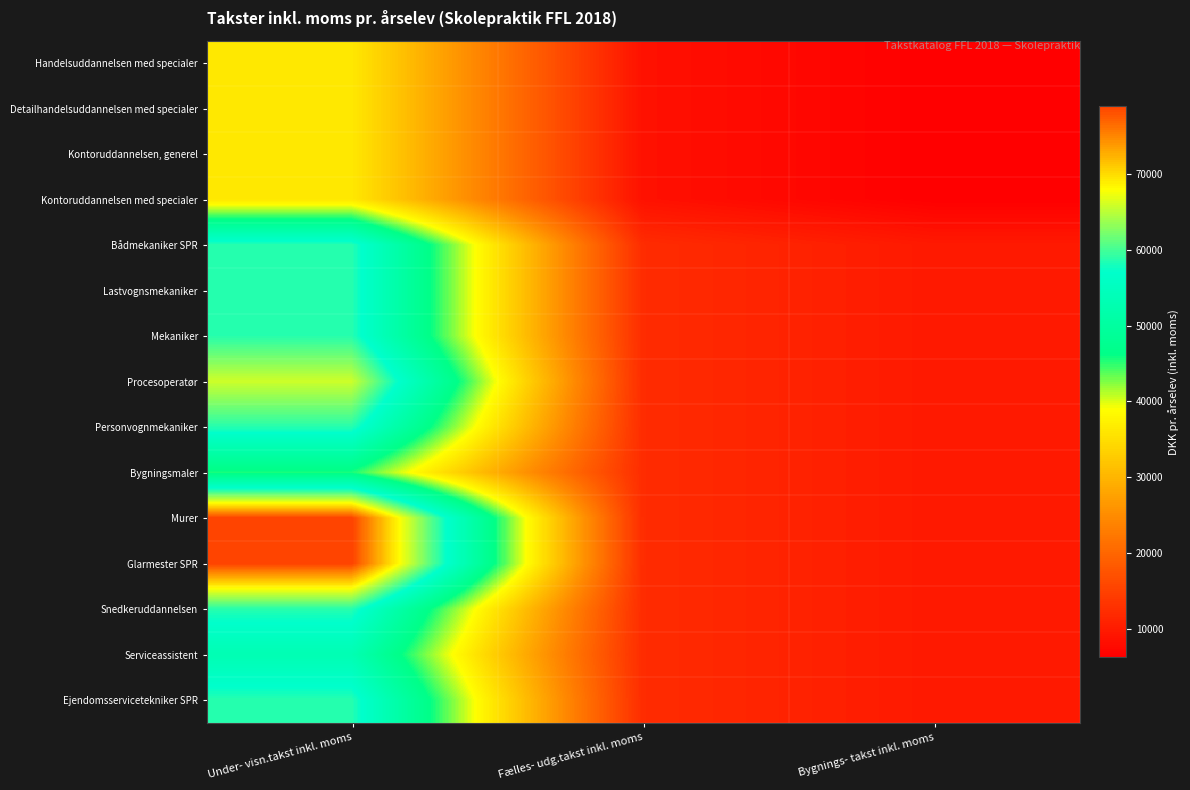

What is the total value across all series at Bygnings- takst inkl. moms?

131614.0